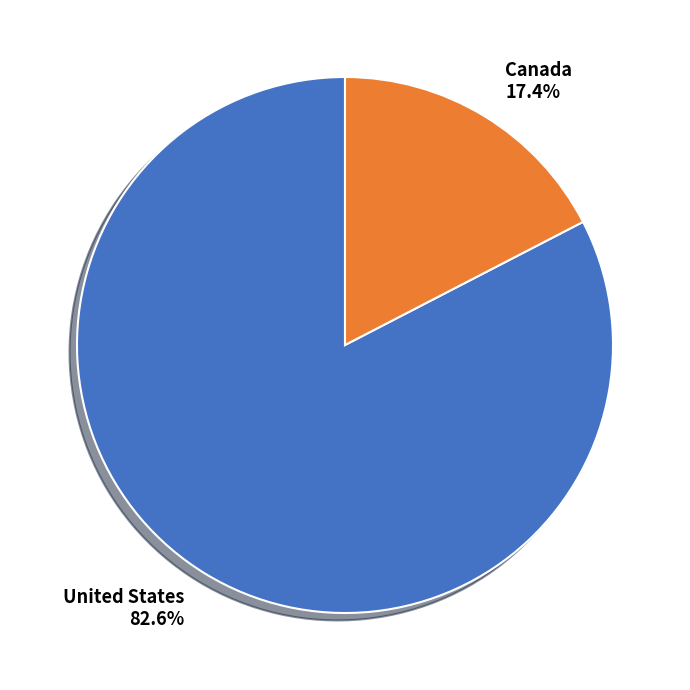

Is there any slice that represents more than half of the pie?

Yes